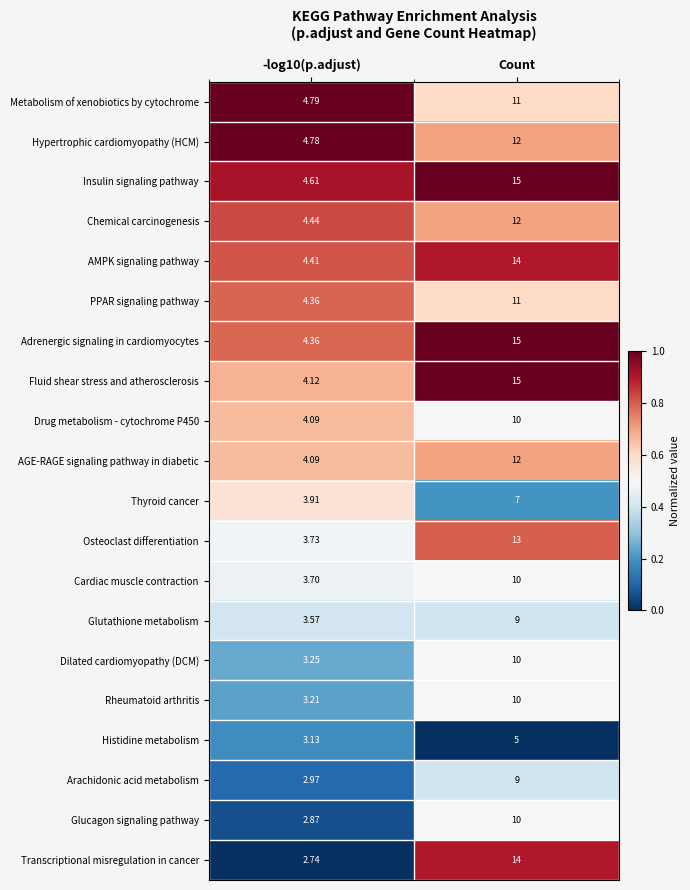

Which series has the largest range (max minus min)?

Transcriptional misregulation in cancer